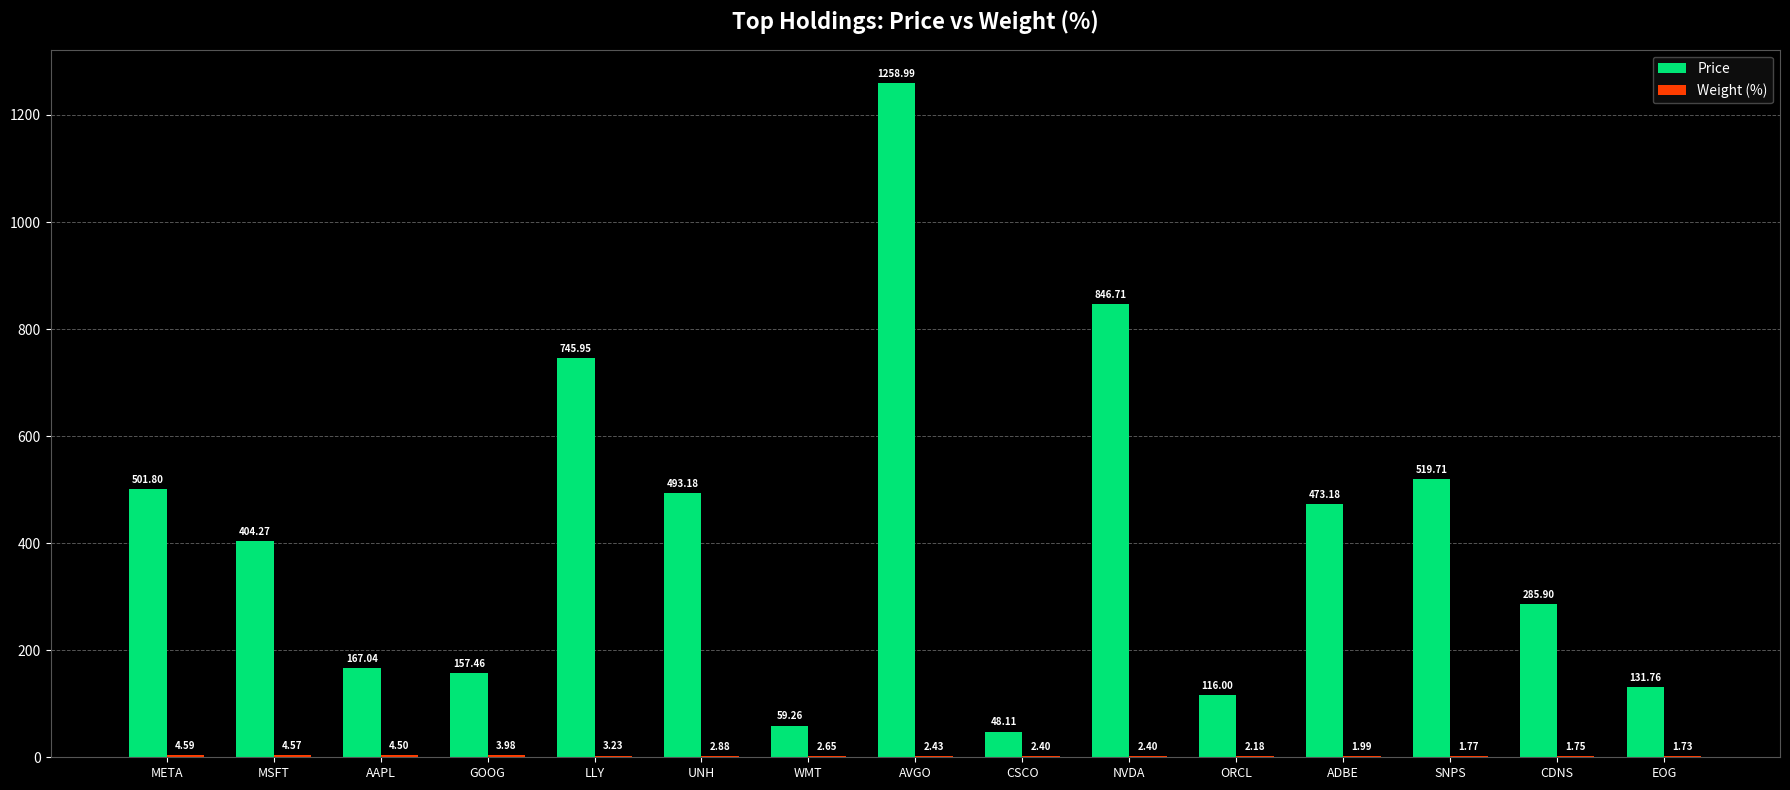

Which category has the highest value across all series?

AVGO